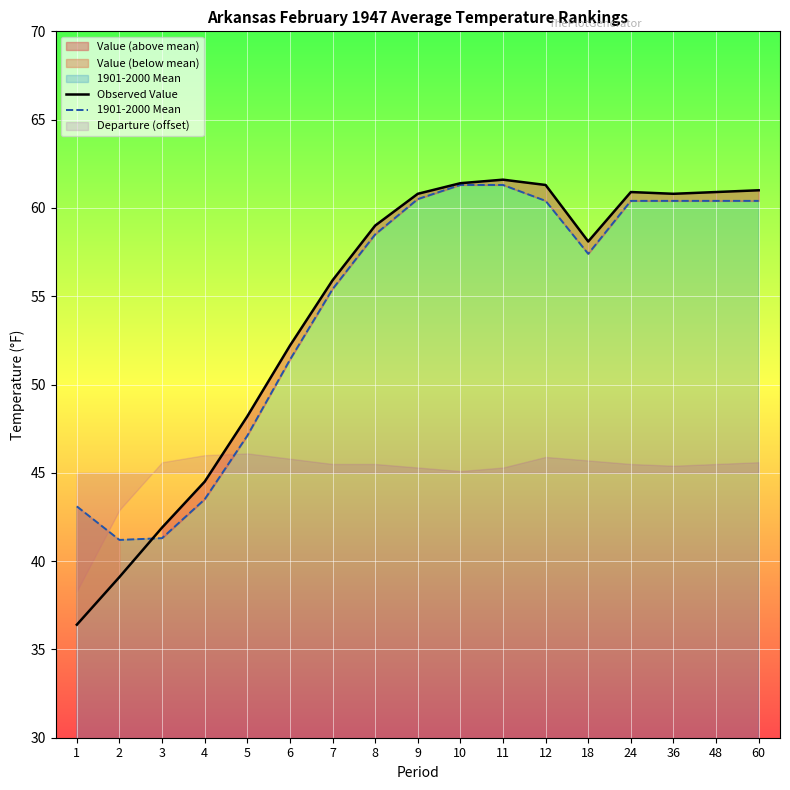

How many data points does each series have?

17